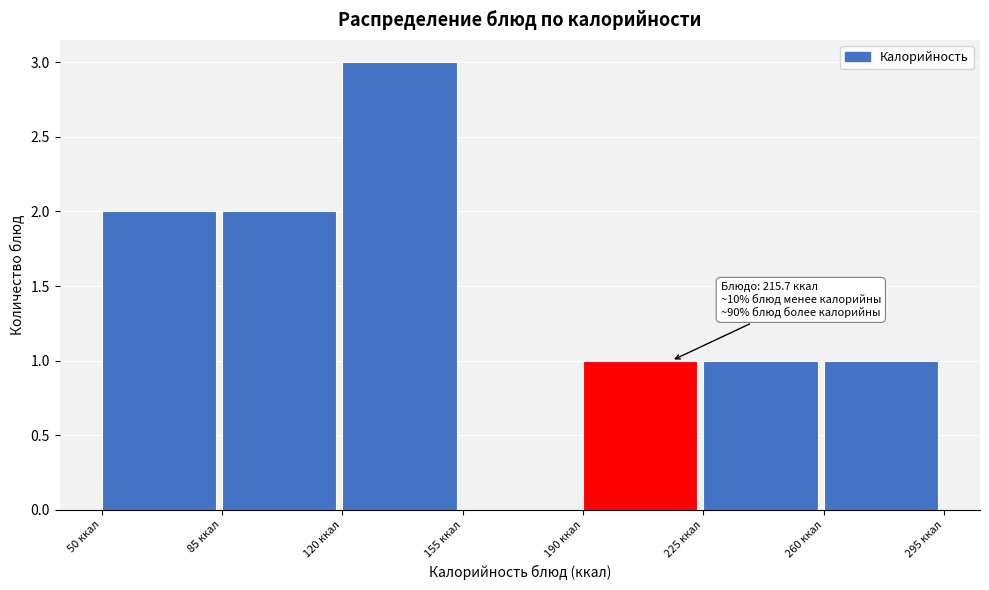

Which range on the x-axis has the tallest bar?

120 to 155